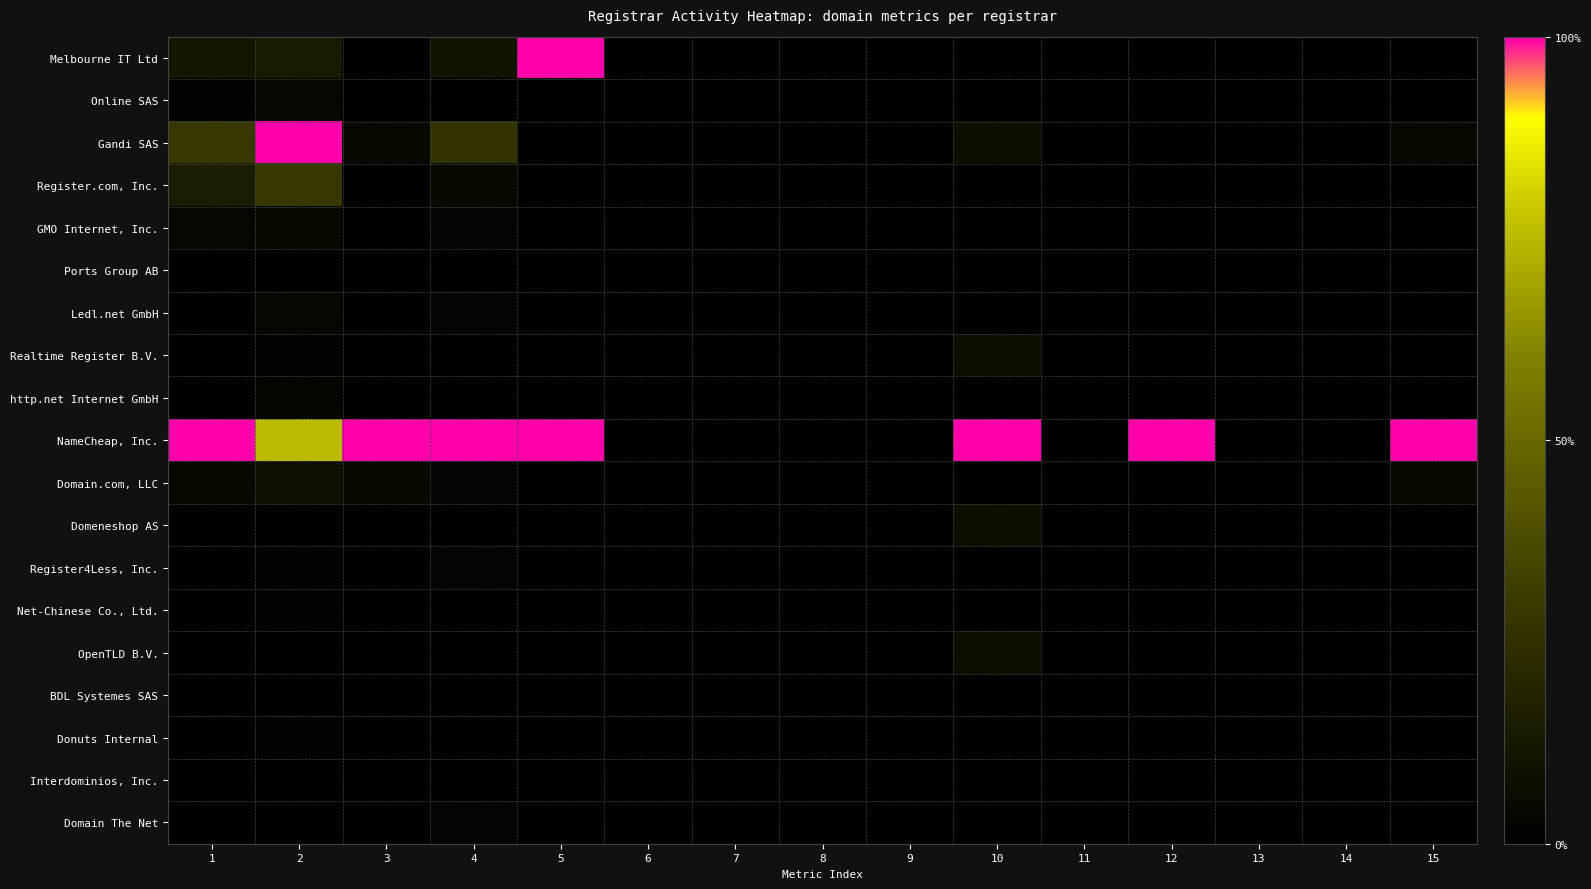

How many data points does each series have?

15